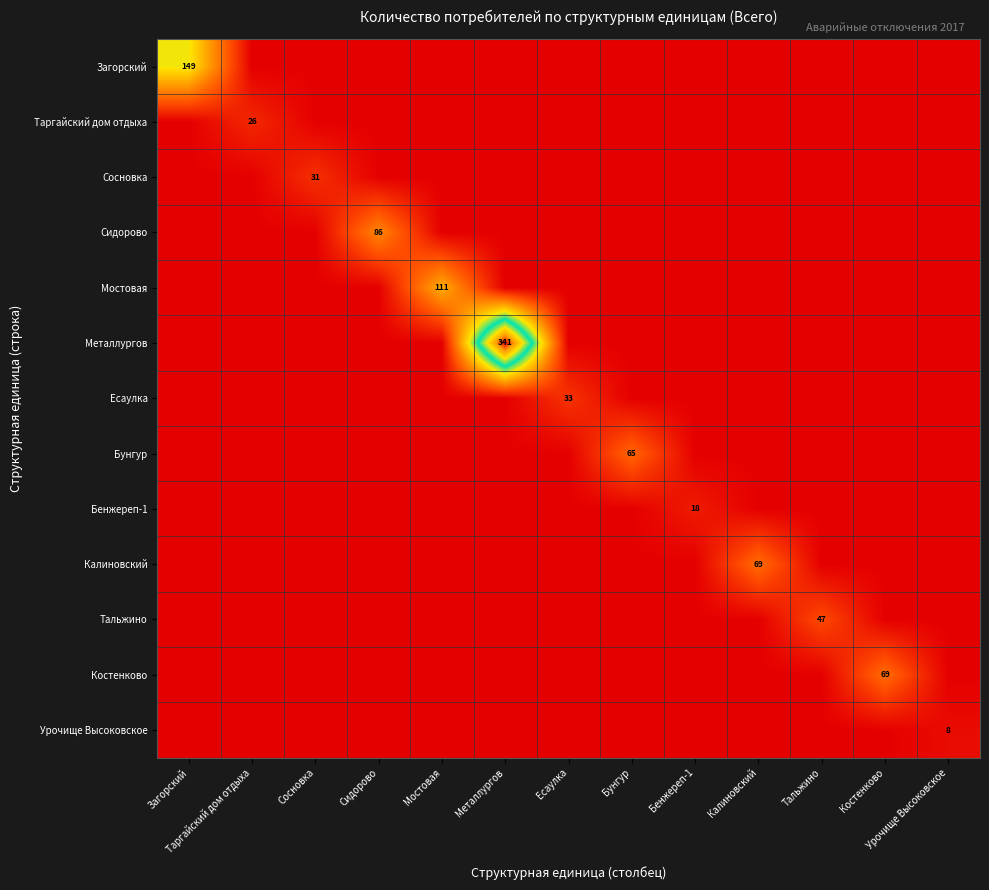

What is the sum of all Тальжино values?

47